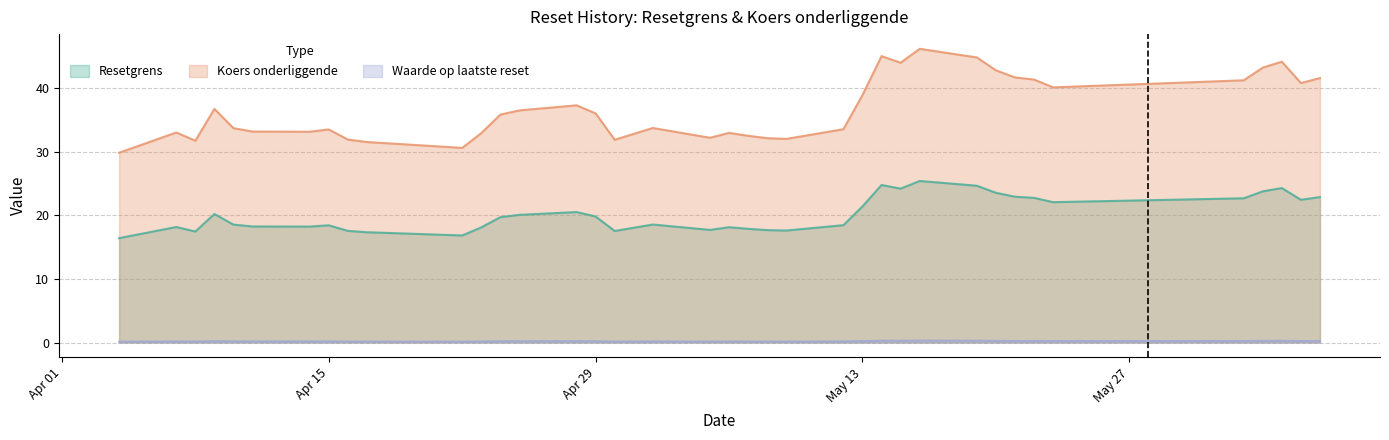

At which label is Koers onderliggende closest to 37?

2025-04-28